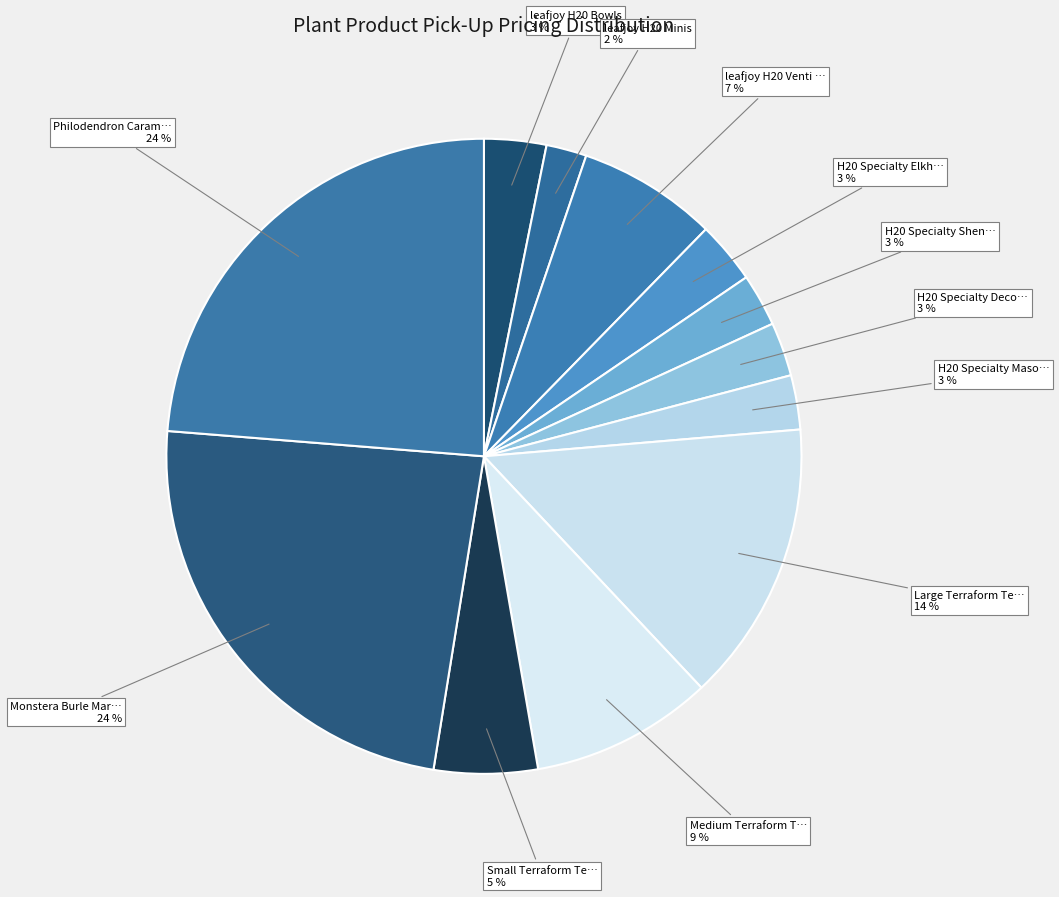

To the nearest percent, what is the average slice percentage?

8%